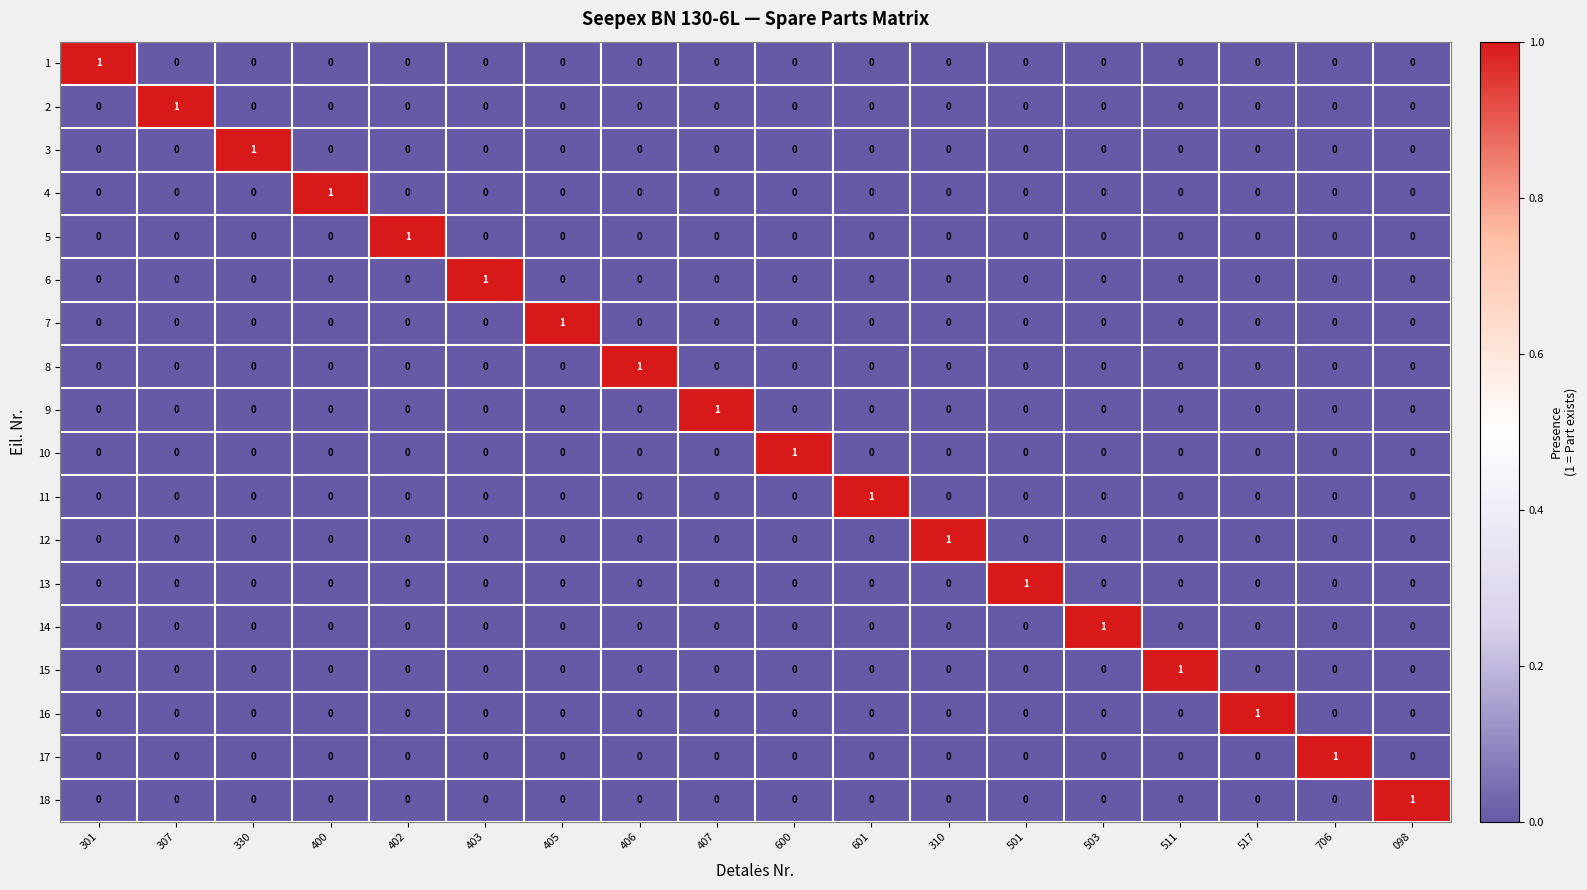

Is it true that 9 equals 0 at 503?

True